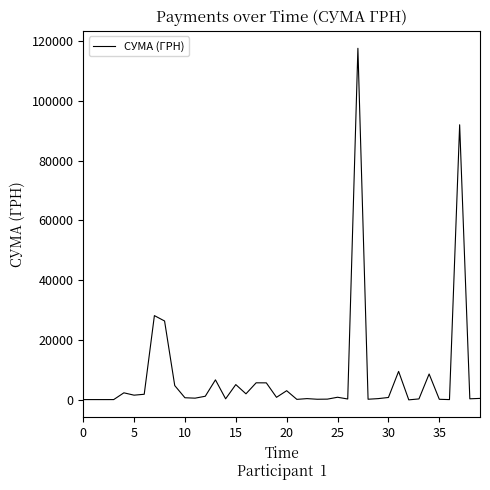

How many lines are shown in the chart?

1